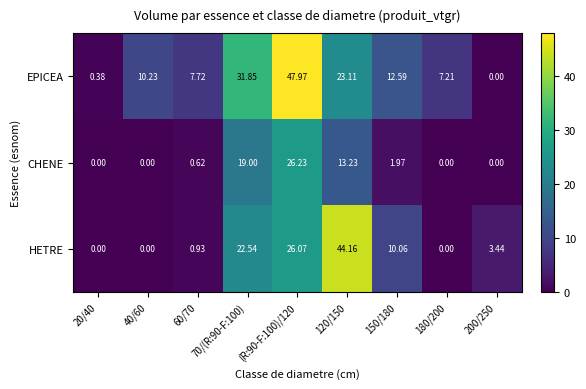

Between (R:90-F:100)/120 and 180/200, which series saw the biggest shift?

EPICEA